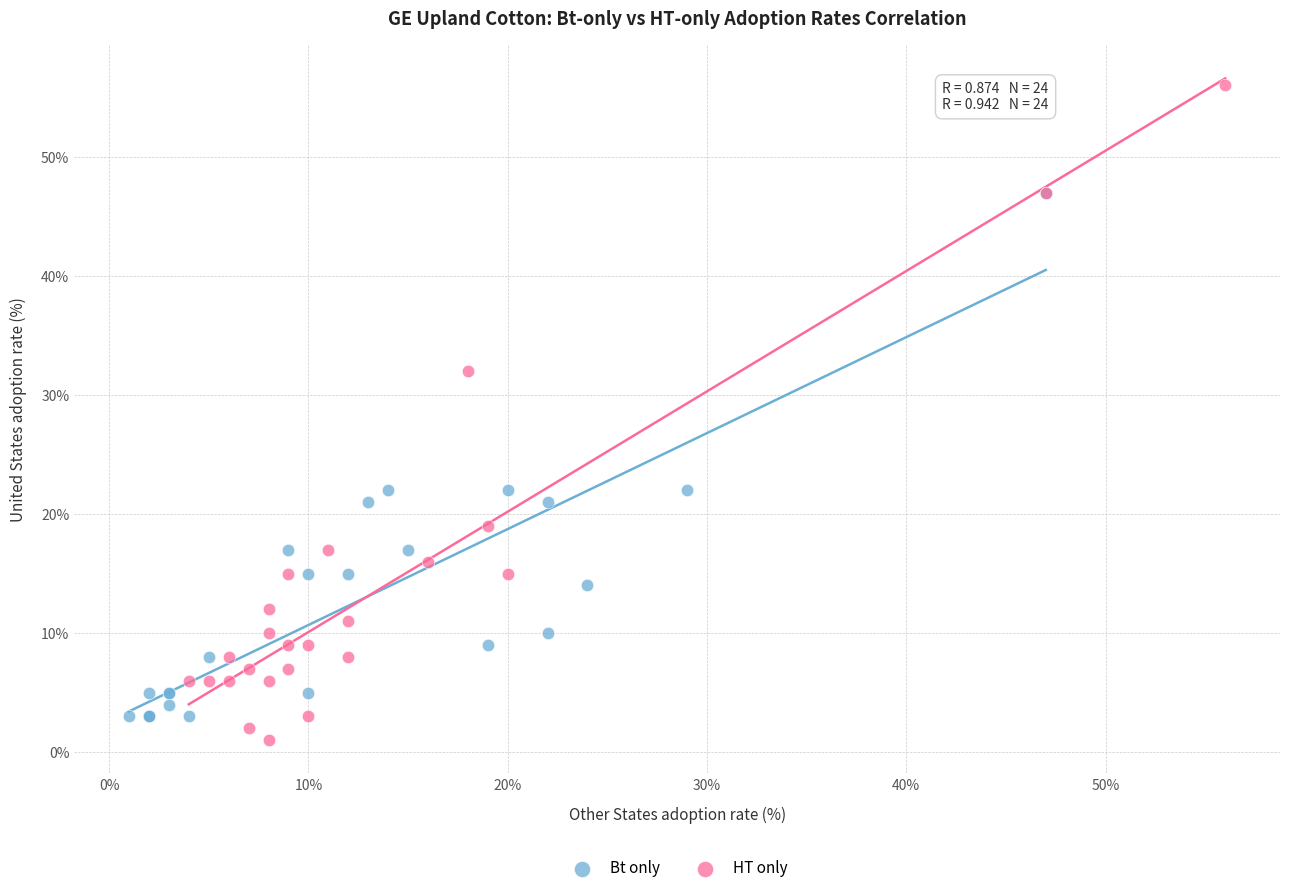

Which series has the widest spread of Y values?

HT only